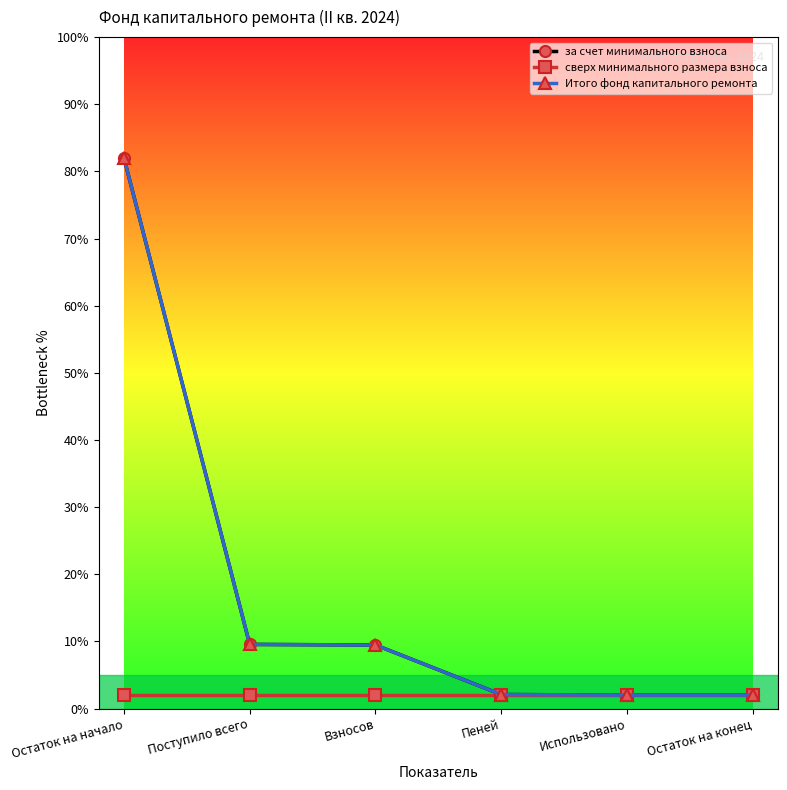

Is it true that сверх минимального размера взноса equals 1.1 at Остаток на начало?

False